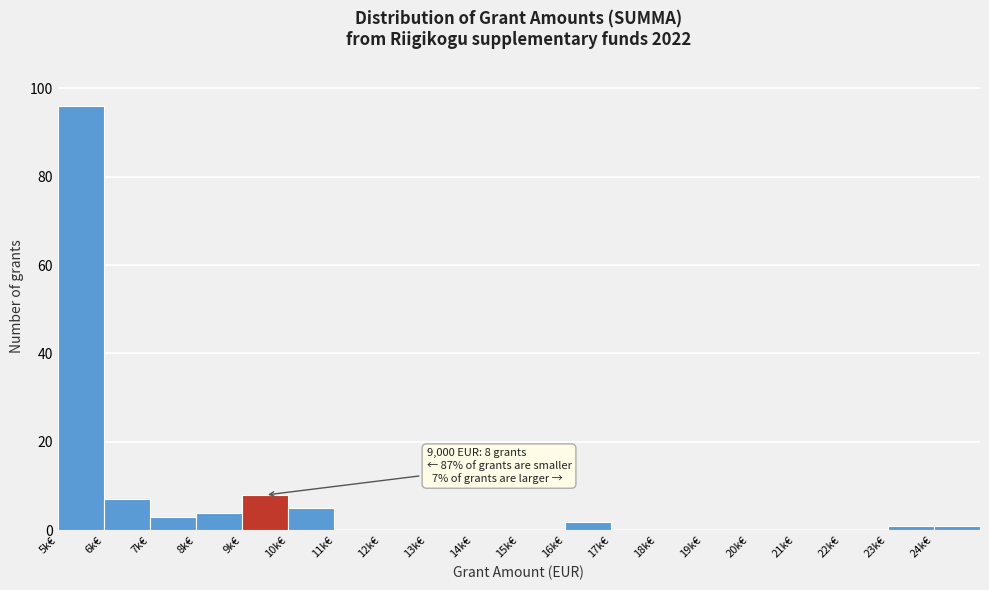

Reading right to left, extract all data points from this chart.

24k€=1	23k€=1	22k€=0	21k€=0	20k€=0	19k€=0	18k€=0	17k€=0	16k€=2	15k€=0	14k€=0	13k€=0	12k€=0	11k€=0	10k€=5	9k€=8	8k€=4	7k€=3	6k€=7	5k€=96